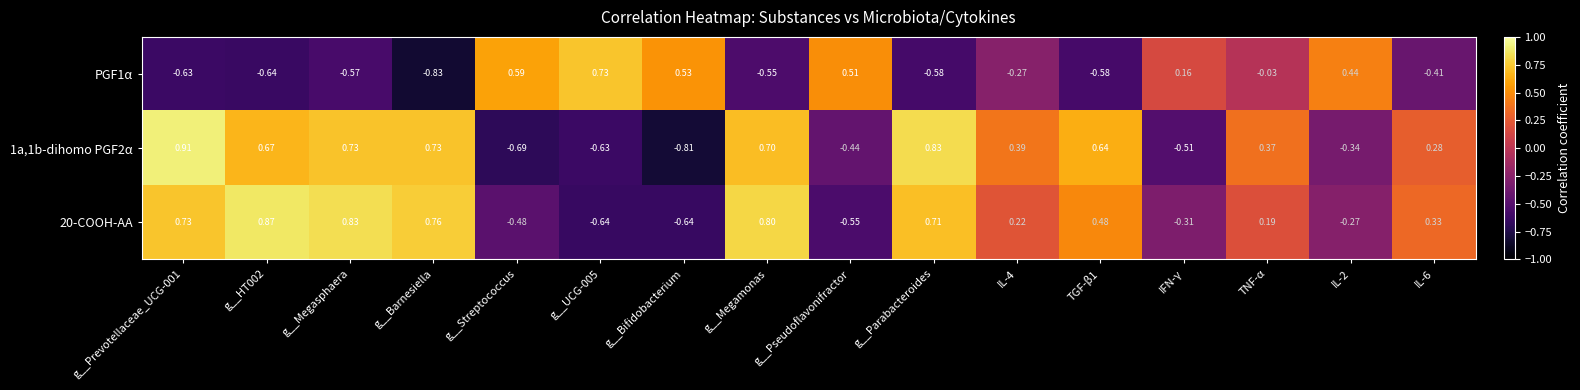

Count the number of data series in this chart.

3